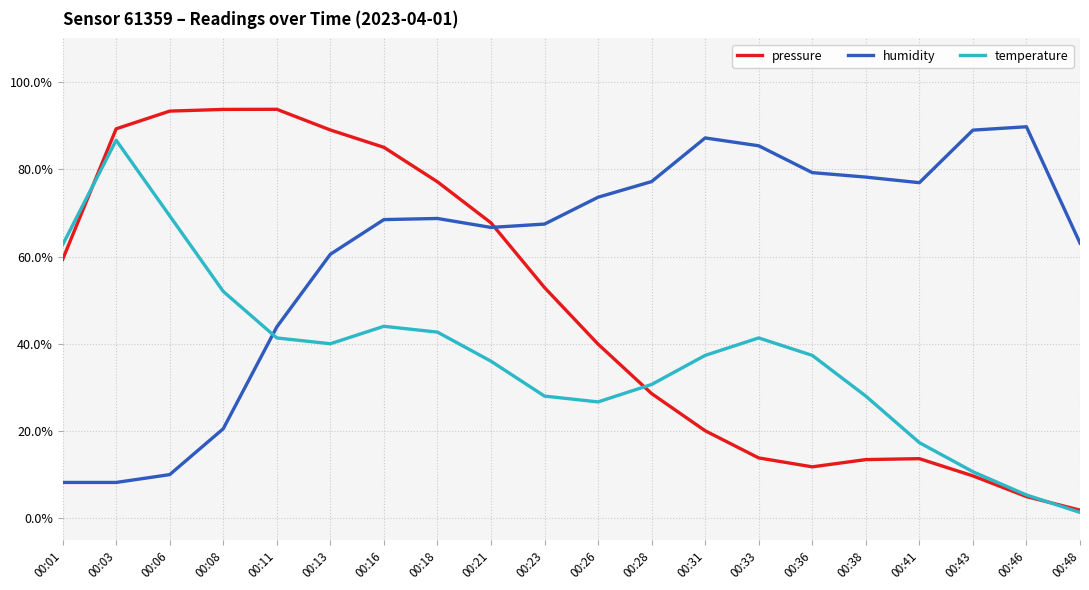

The value of humidity at 00:21 is 66.7. True or false?

True